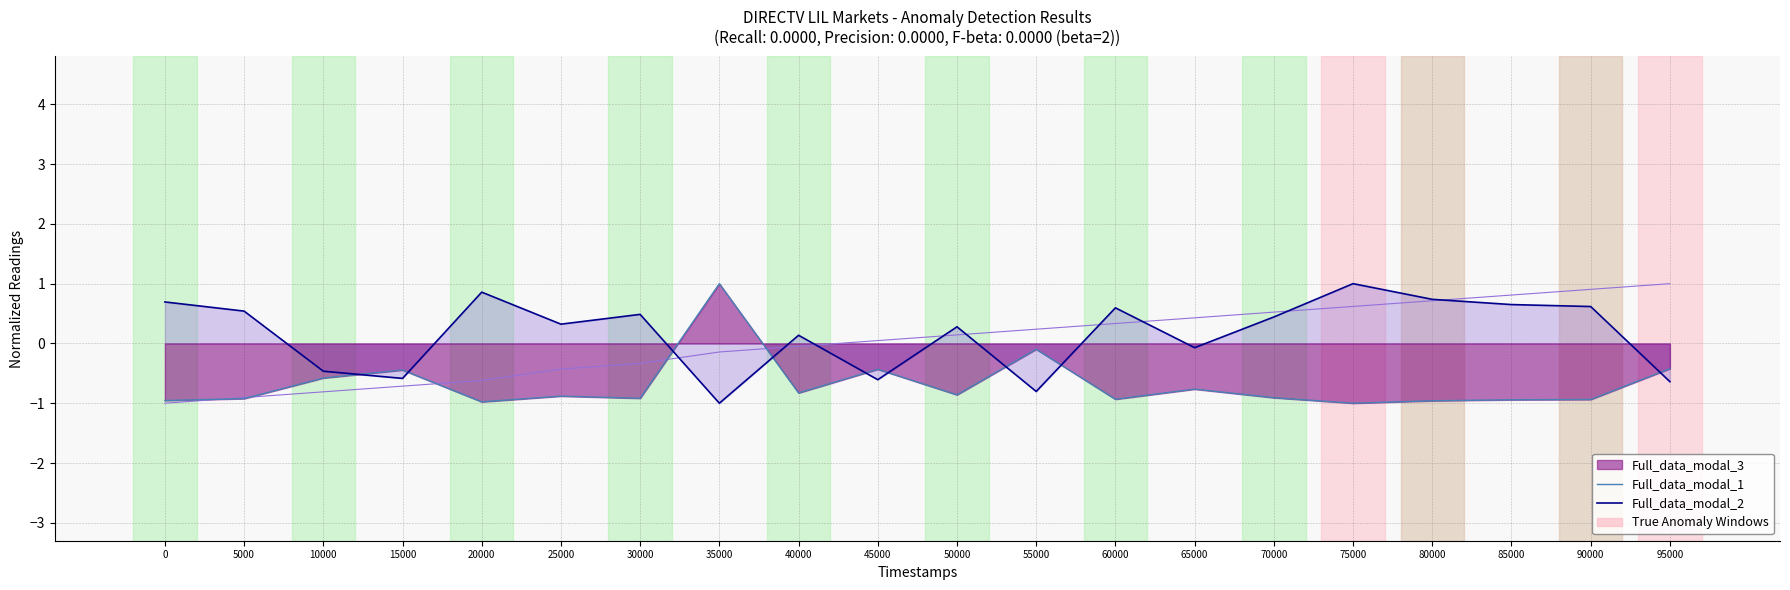

How many interior local peaks does the Full_data_modal_1 series have?

6